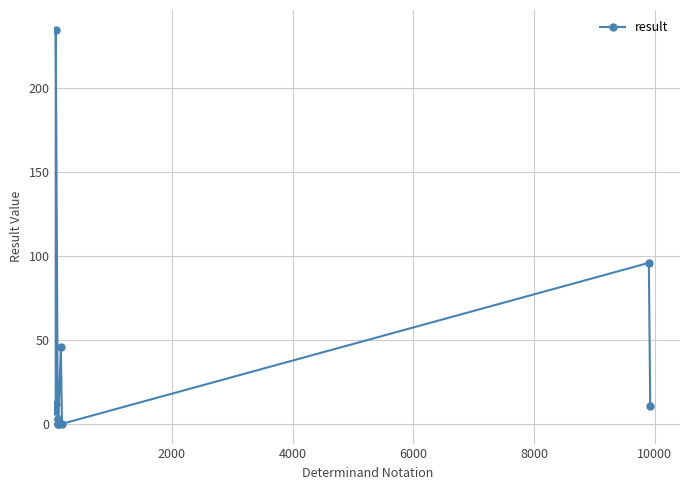

What is the greatest value displayed?

235.0